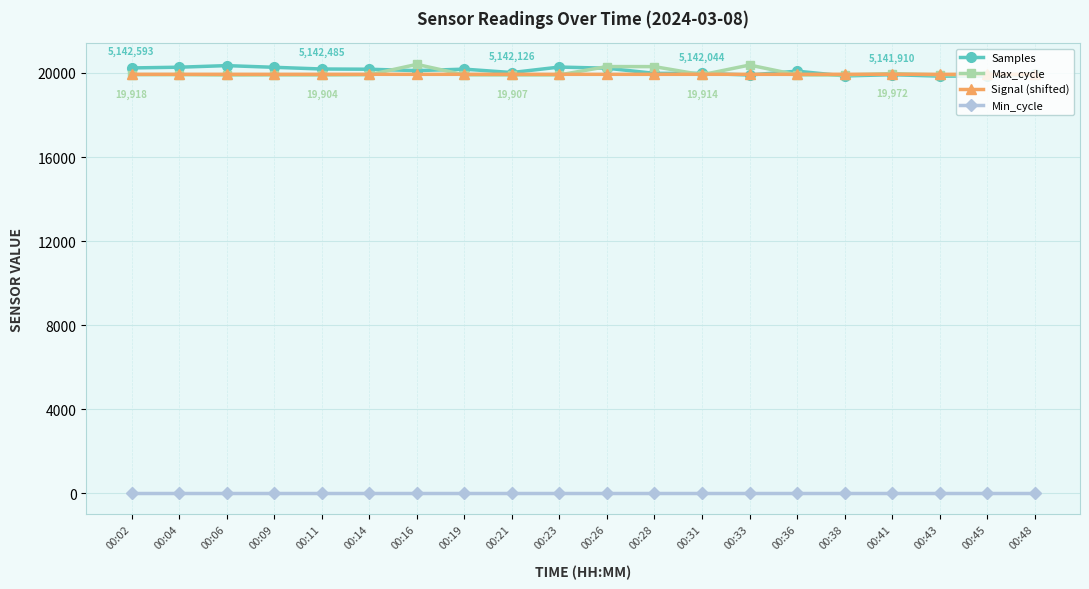

What is the approximate value of Samples at 00:48?

19965.6